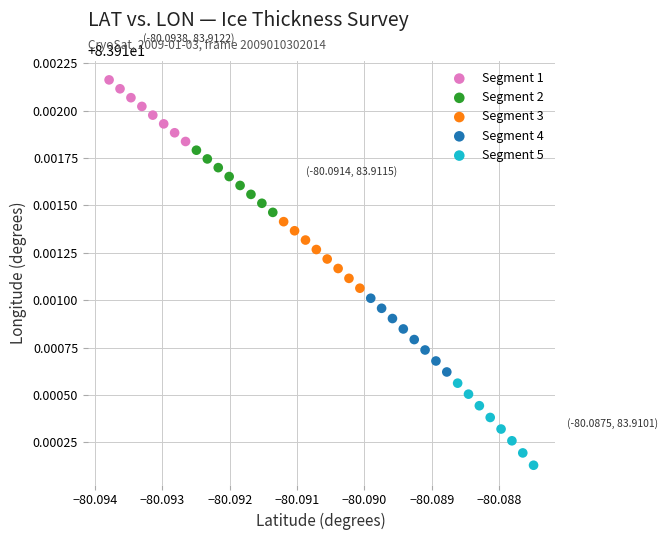

Which series contains the lowest Y value?

Segment 5